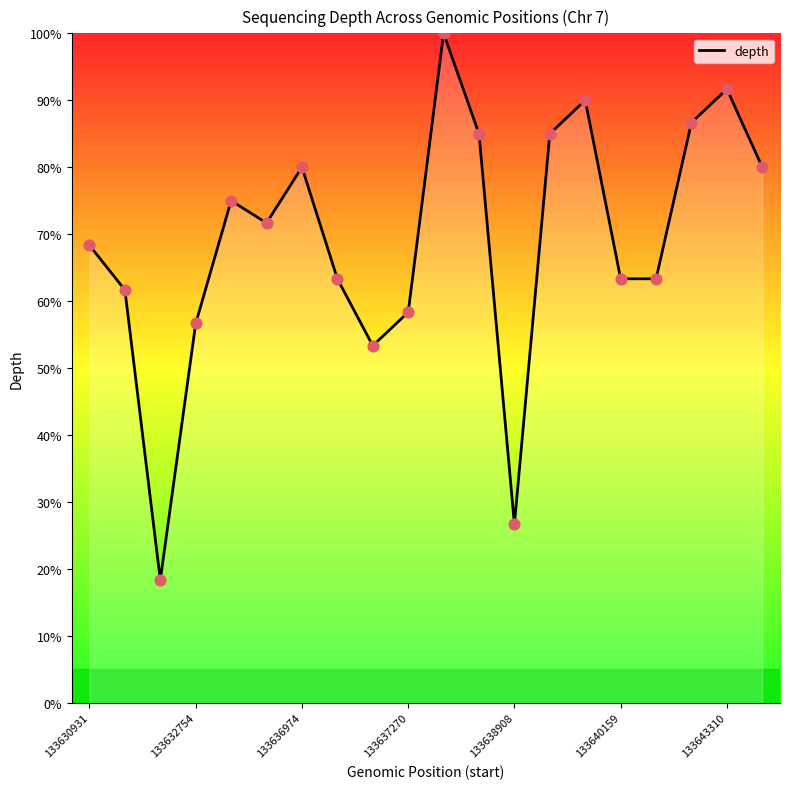

What is the greatest value displayed?

100.0